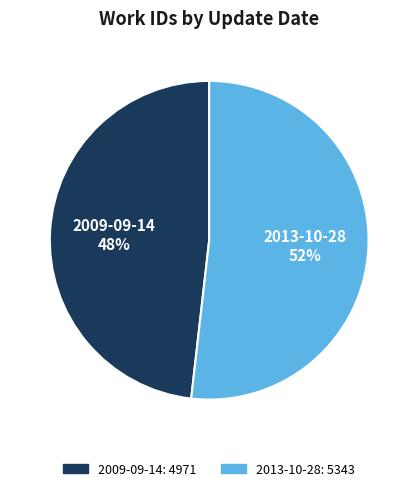

Is it true that 2013-10-28 is 43% of the pie?

False